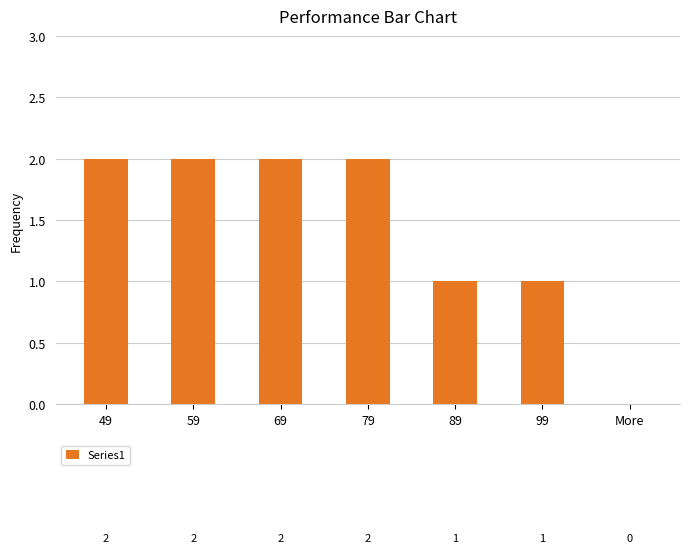

Which has a higher value, 69 or More?

69